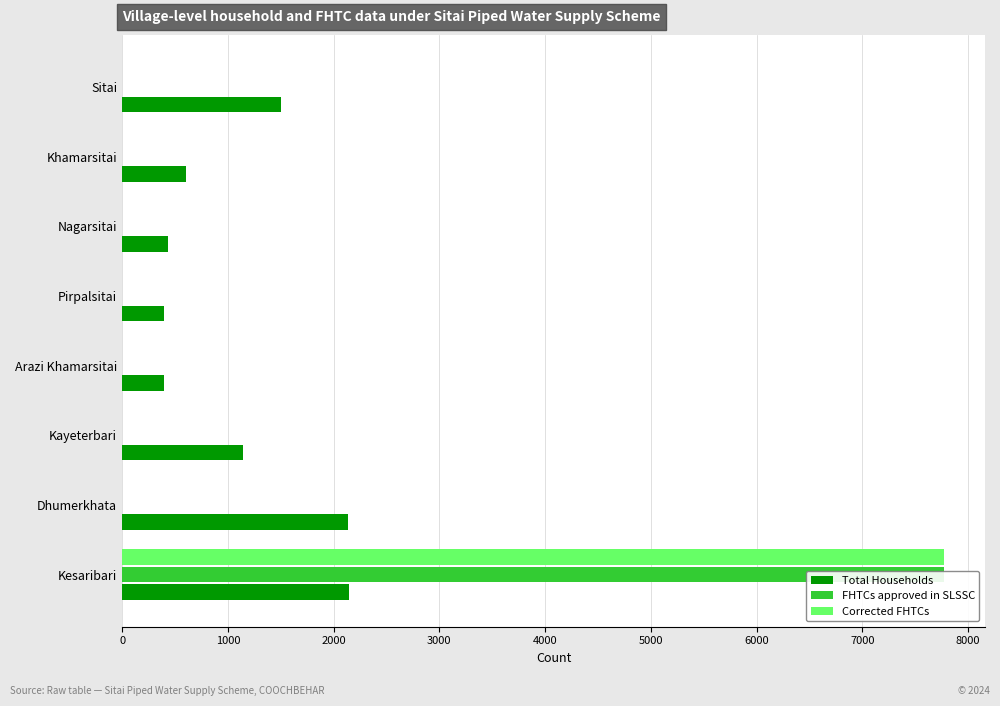

Is the value of Total Households at Arazi Khamarsitai greater than the value of Corrected FHTCs at Kesaribari?

No